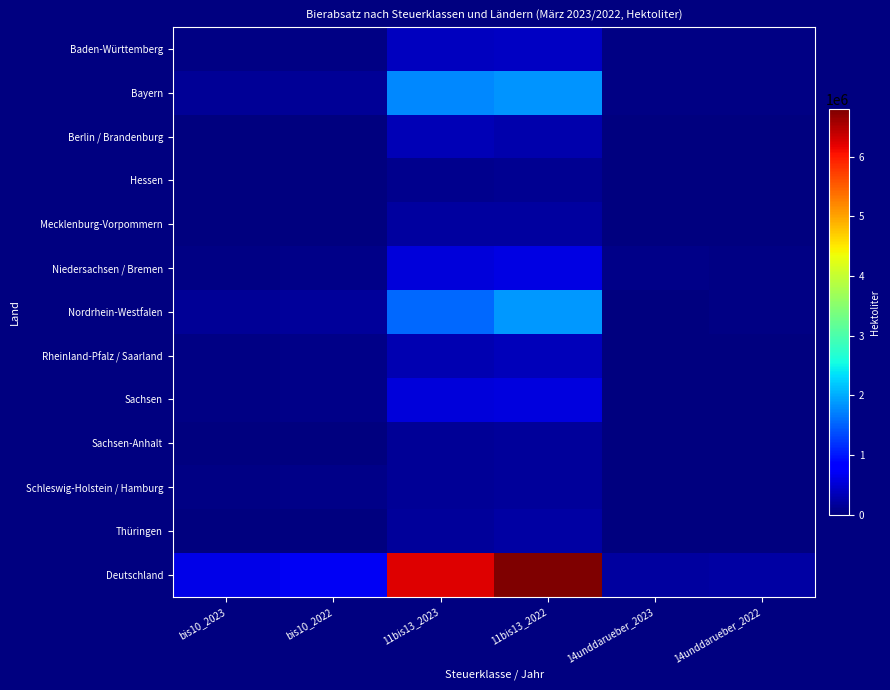

What is the spread (max minus min) of values at bis10_2023?

631782.5